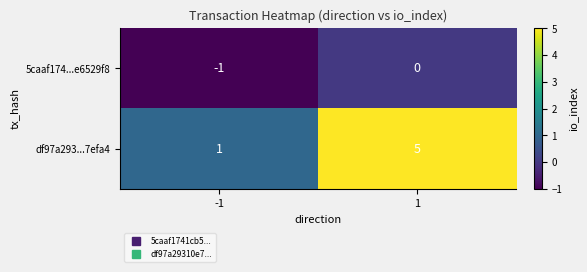

Is it true that 5caaf174...e6529f8 equals 0 at 1?

True